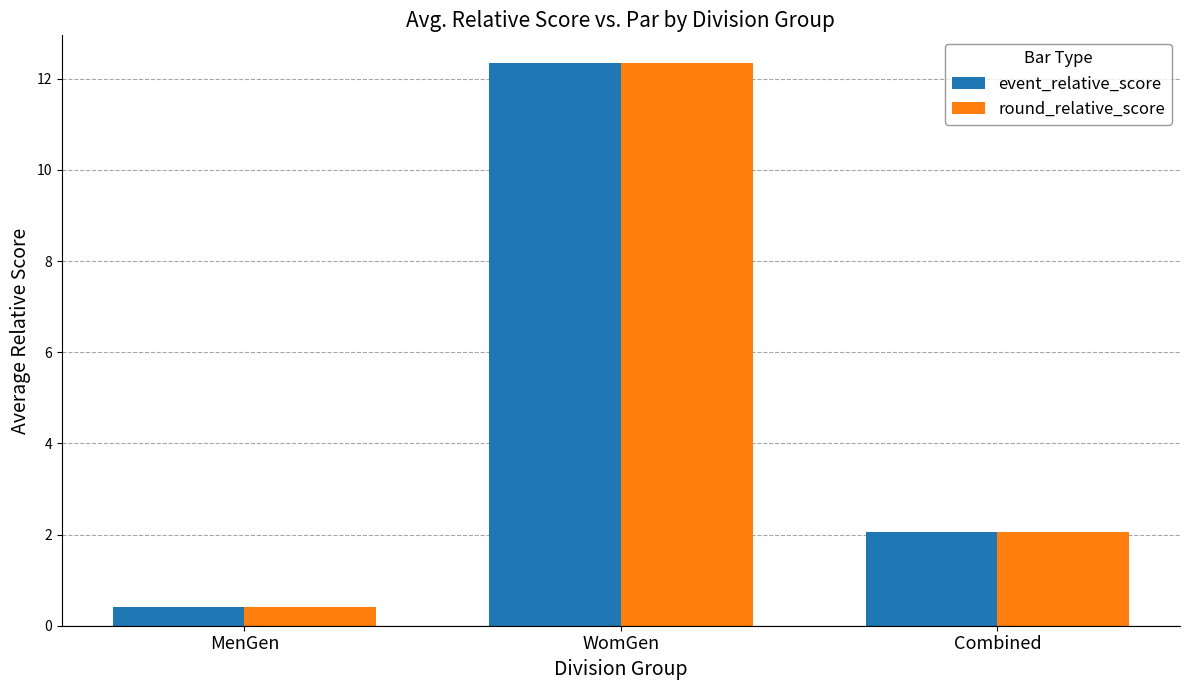

Rank the categories by event_relative_score value from highest to lowest.

WomGen, Combined, MenGen